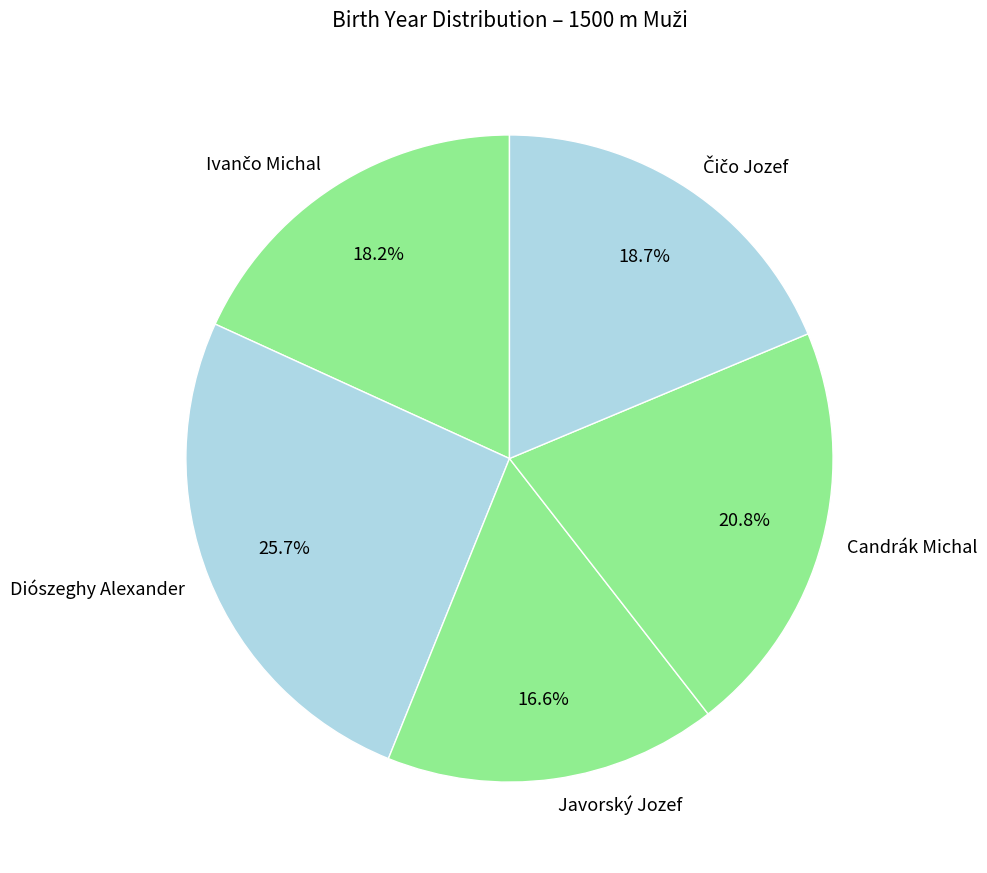

What is the total percentage of Diószeghy Alexander and Candrák Michal?

46.5%